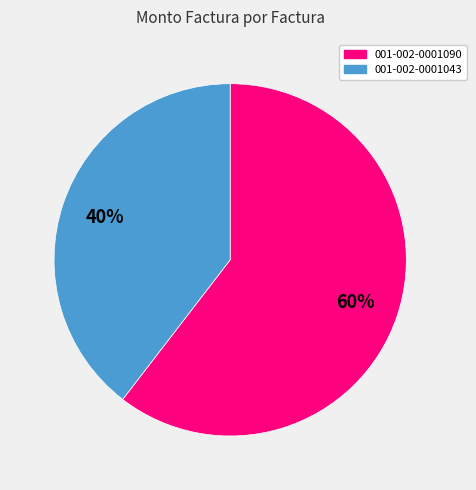

To the nearest percent, what is the combined percentage of 001-002-0001090 and 001-002-0001043?

100%